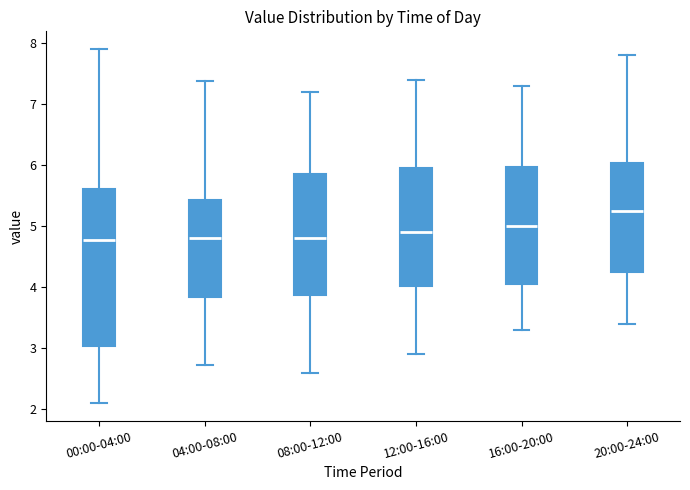

Reading left to right, transcribe this box plot: for each box, give where its median line is, the range the box spans, and where its two whiskers end, as read against the y-axis. The values are not printed on the chart, so give them approximately, as read against the axis.

00:00-04:00: median 4.8, box 3.0 to 5.6, whiskers 2.1 to 7.9
04:00-08:00: median 4.8, box 3.8 to 5.4, whiskers 2.7 to 7.4
08:00-12:00: median 4.8, box 3.9 to 5.9, whiskers 2.6 to 7.2
12:00-16:00: median 4.9, box 4.0 to 6.0, whiskers 2.9 to 7.4
16:00-20:00: median 5.0, box 4.1 to 6.0, whiskers 3.3 to 7.3
20:00-24:00: median 5.3, box 4.3 to 6.0, whiskers 3.4 to 7.8